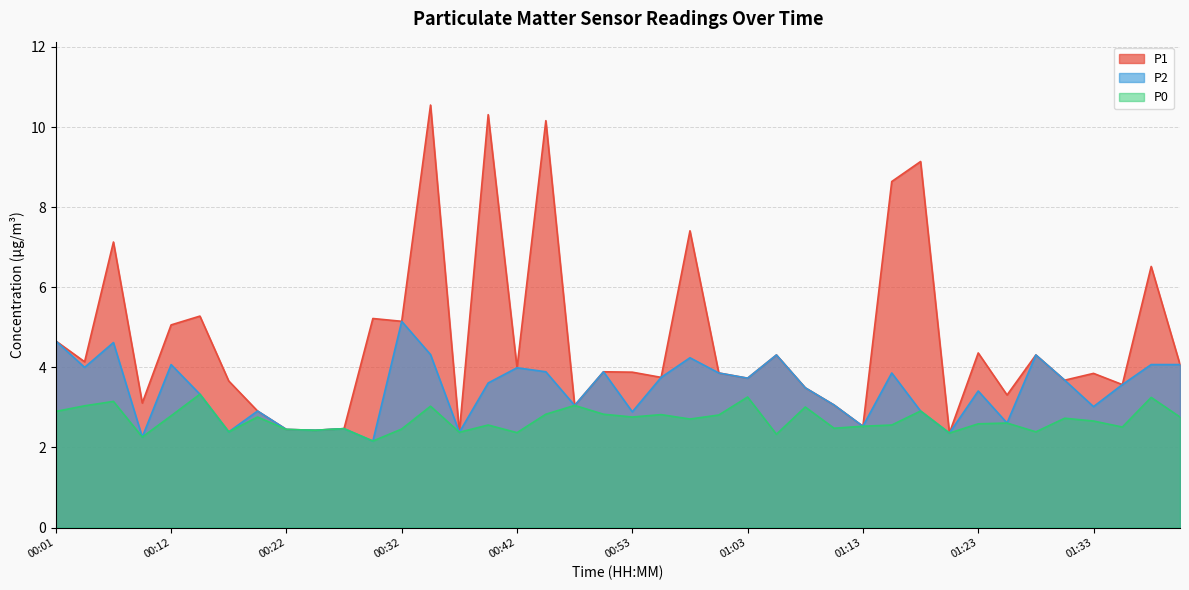

How many lines are shown in the chart?

3